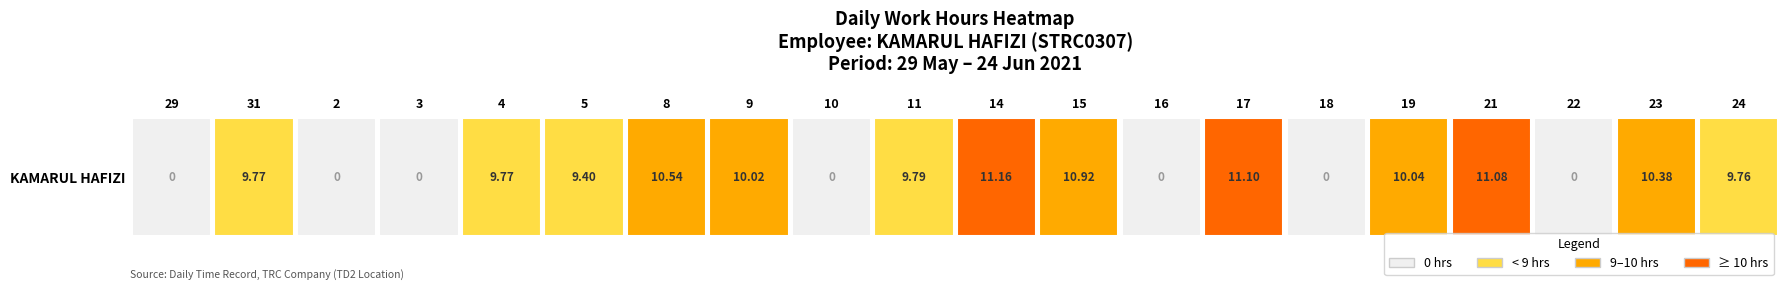

Which label corresponds to the smallest value in the chart?

29